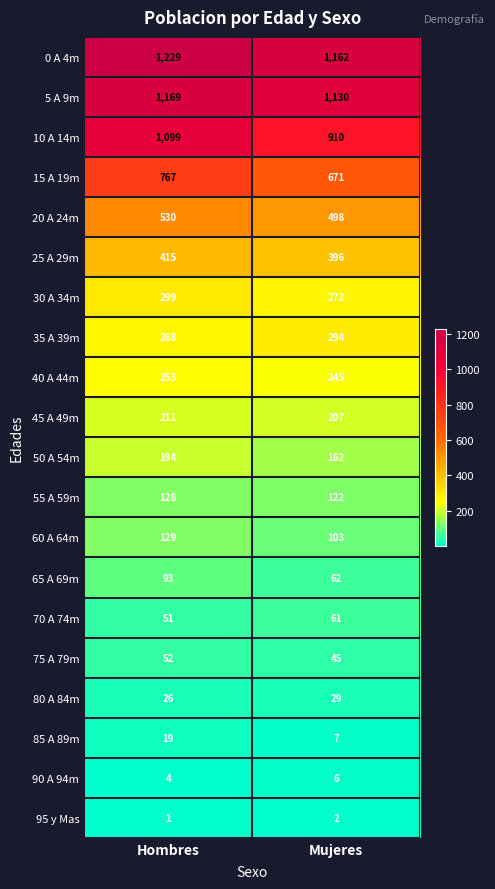

List the series in order of their peak value, lowest first.

95 y Mas, 90 A 94m, 85 A 89m, 80 A 84m, 75 A 79m, 70 A 74m, 65 A 69m, 55 A 59m, 60 A 64m, 50 A 54m, 45 A 49m, 40 A 44m, 35 A 39m, 30 A 34m, 25 A 29m, 20 A 24m, 15 A 19m, 10 A 14m, 5 A 9m, 0 A 4m